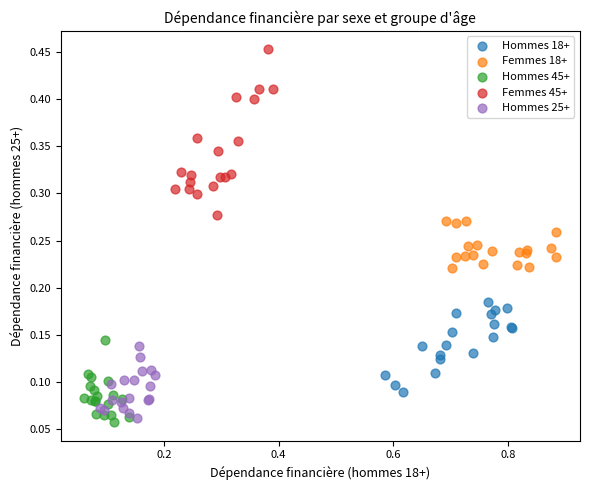

What are all the series names shown in the legend?

Hommes 18+, Femmes 18+, Hommes 45+, Femmes 45+, Hommes 25+